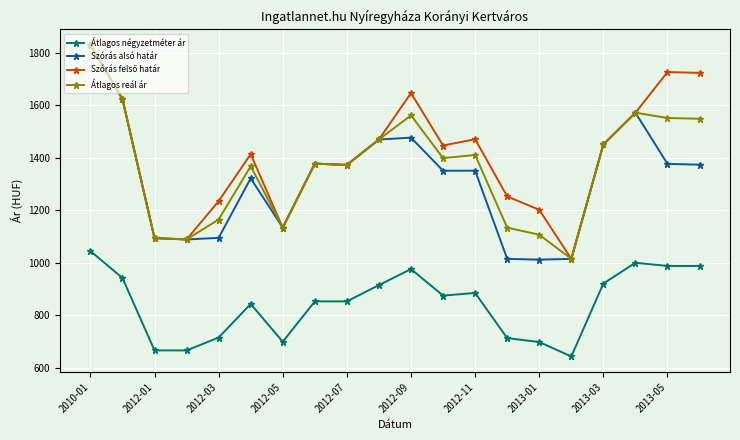

How many data points does each series have?

20